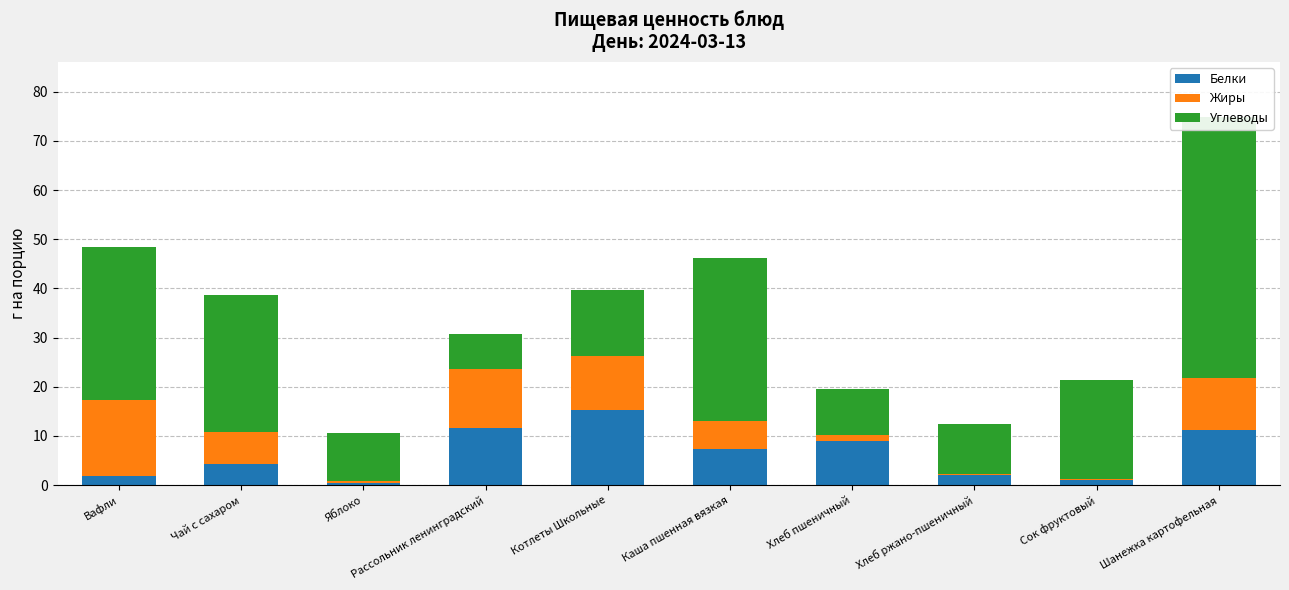

Rank the series at Рассольник ленинградский from highest to lowest value.

Жиры, Белки, Углеводы